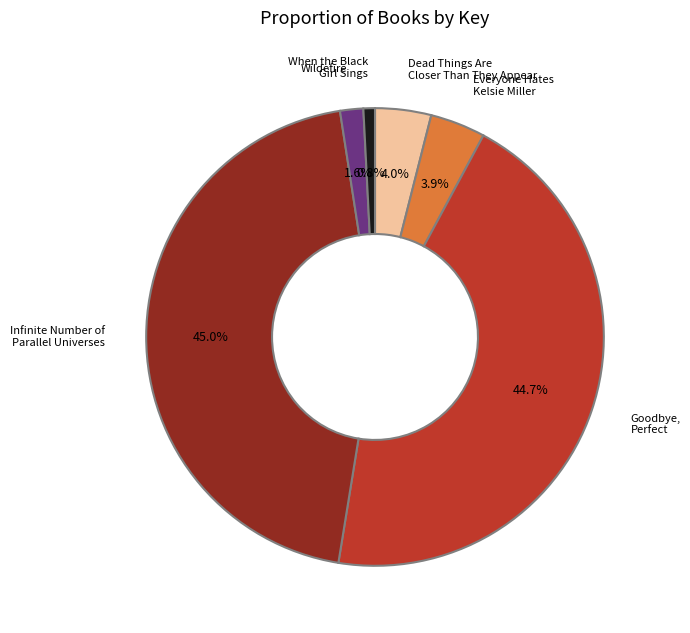

Which slice is the smallest?

When the Black Girl Sings